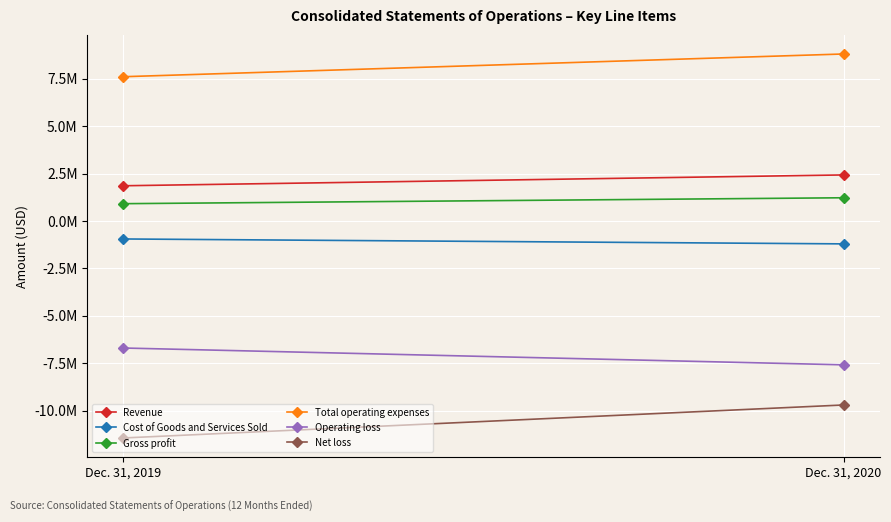

Rank the categories by Revenue value from lowest to highest.

Dec. 31, 2019, Dec. 31, 2020